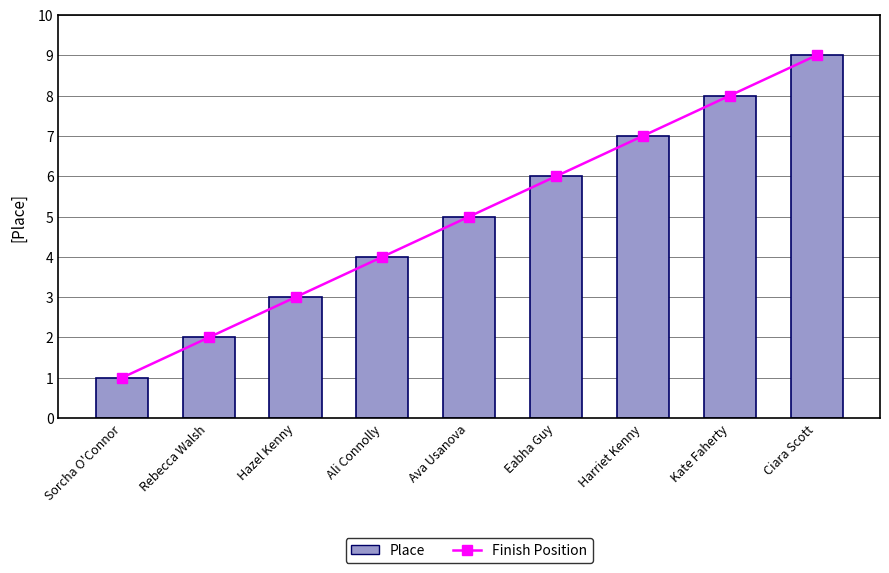

What is the difference between the second highest and minimum values in the Finish Position series?

7